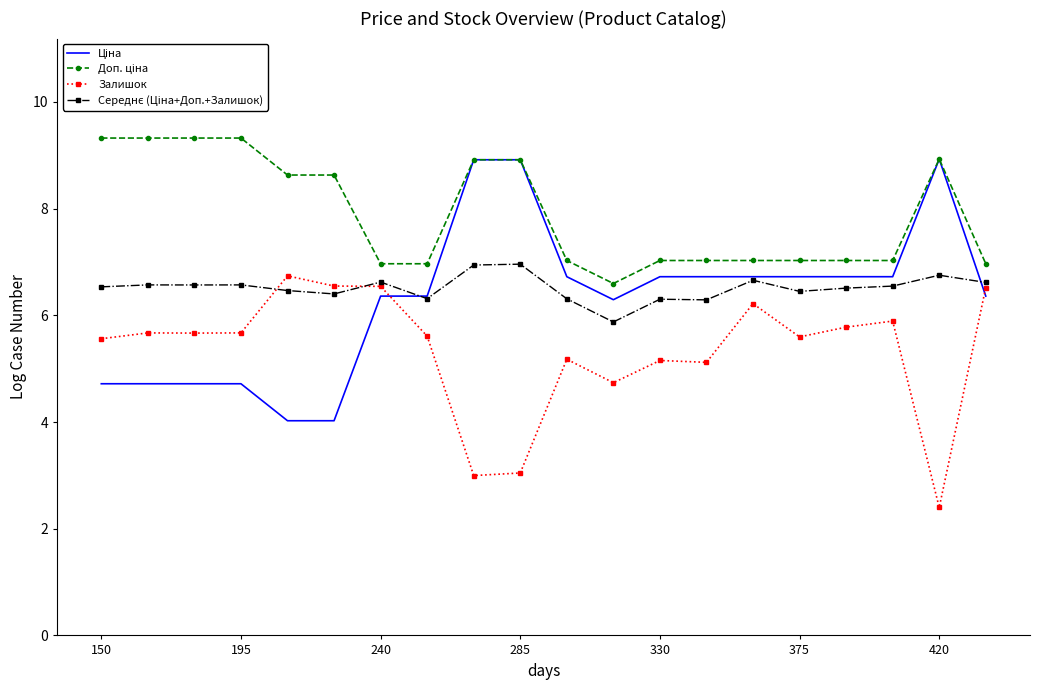

What is the maximum value shown in the chart?

9.3